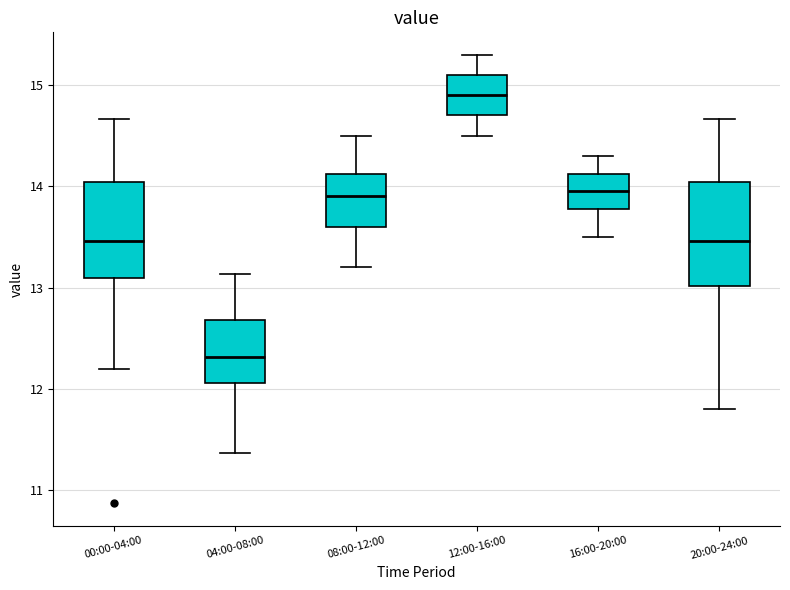

Reading left to right, read every box against the y-axis: the position of its median line, the range the box covers, and the ends of its whiskers. The values are not printed on the chart, so give them approximately, as read against the axis.

00:00-04:00: median 13.5, box 13.1 to 14.0, whiskers 12.2 to 14.7
04:00-08:00: median 12.3, box 12.1 to 12.7, whiskers 11.4 to 13.1
08:00-12:00: median 13.9, box 13.6 to 14.1, whiskers 13.2 to 14.5
12:00-16:00: median 14.9, box 14.7 to 15.1, whiskers 14.5 to 15.3
16:00-20:00: median 14.0, box 13.8 to 14.1, whiskers 13.5 to 14.3
20:00-24:00: median 13.5, box 13.0 to 14.0, whiskers 11.8 to 14.7